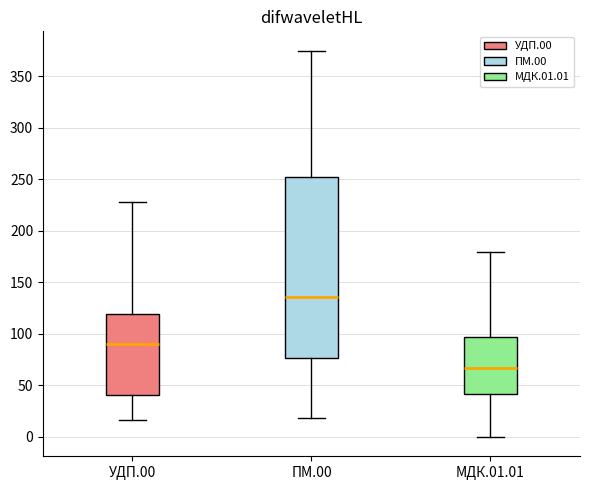

Where does the upper whisker of the box for ПМ.00 end on the y-axis? The values are not printed on the chart, so give them approximately, as read against the axis.

375